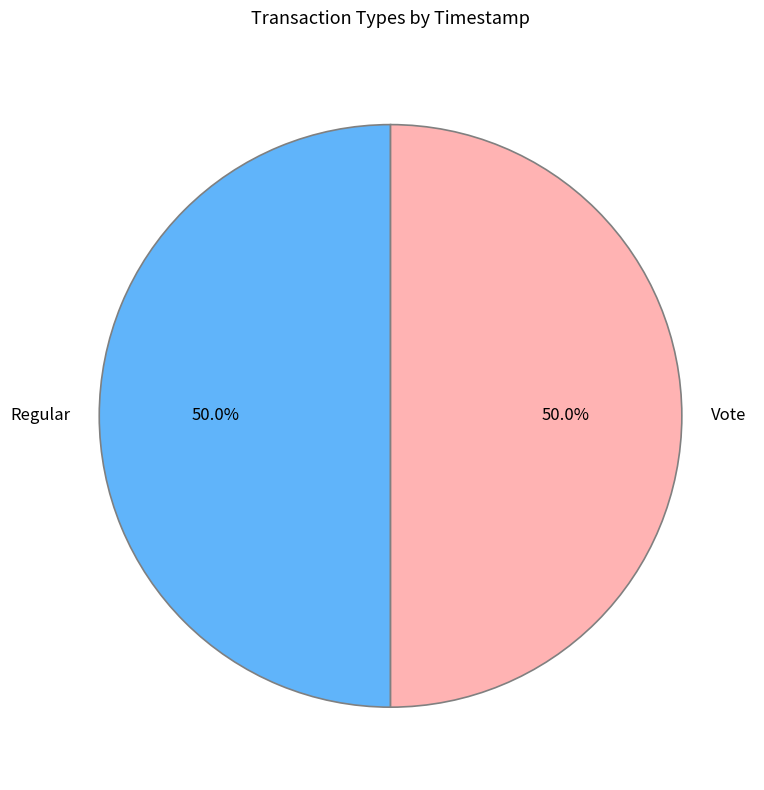

True or false: Vote accounts for 39% of the total.

False